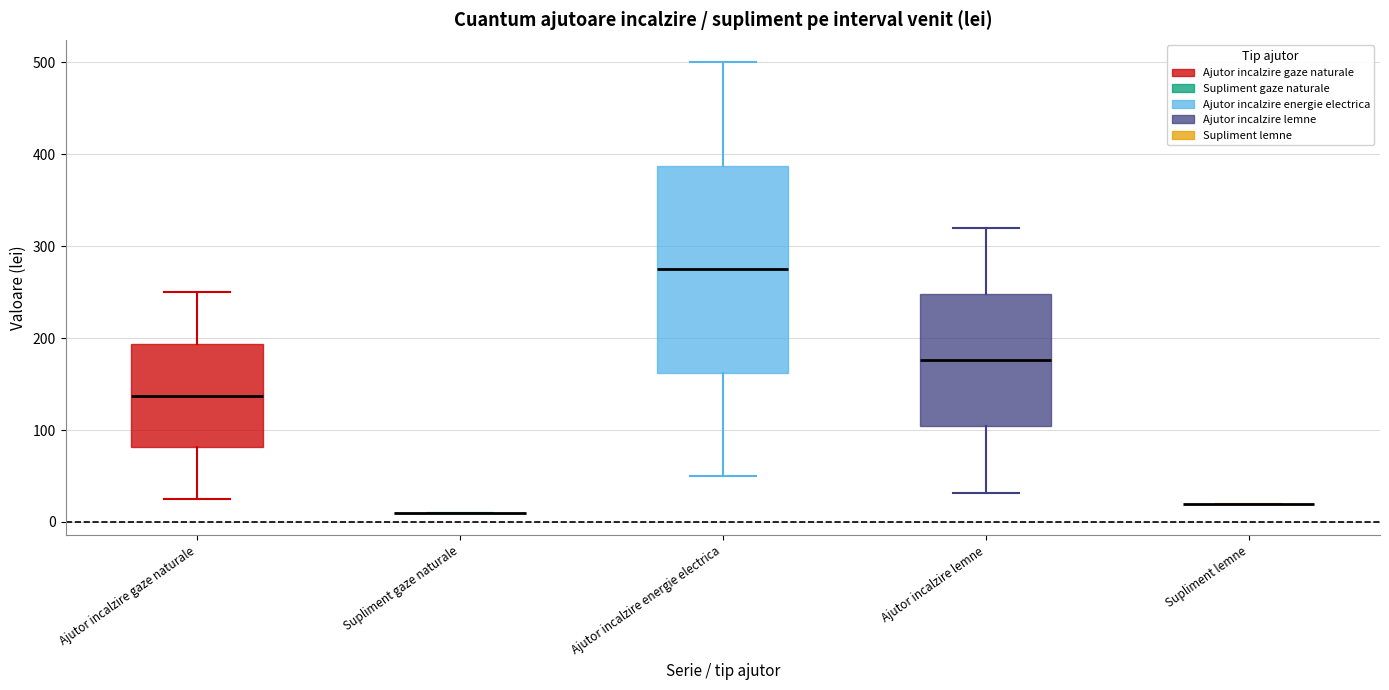

Which box is the tallest, from its lower edge to its upper edge?

Ajutor incalzire energie electrica